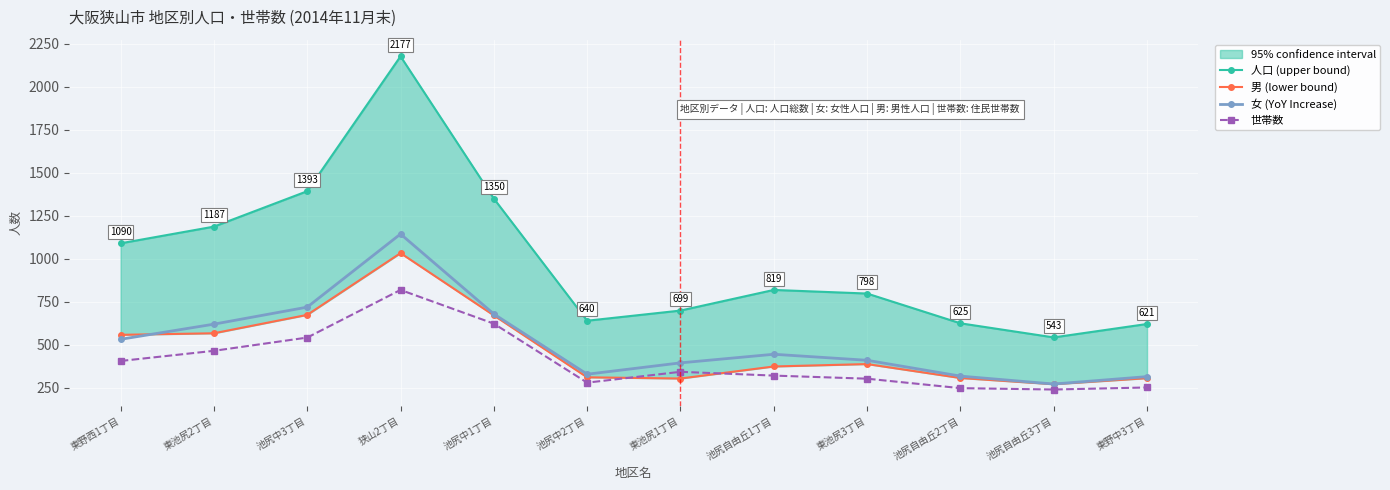

How many categories are shown in the chart?

12